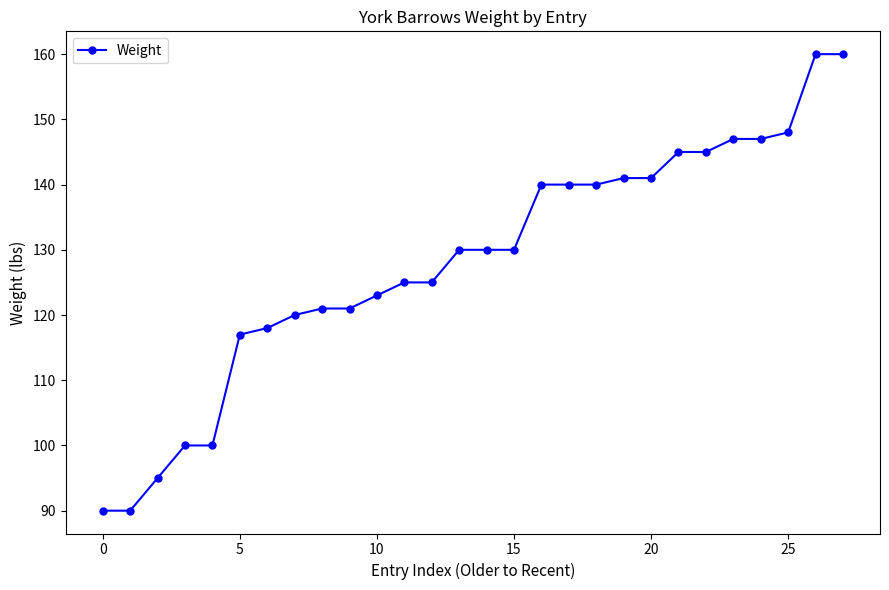

What is the value of the 27th point from the left?

160